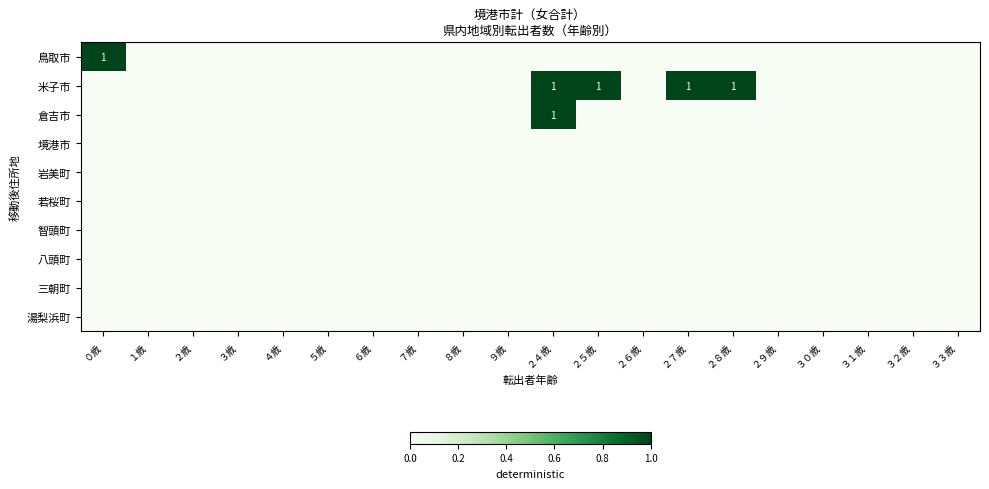

At ９歳, list the series in order from largest to smallest.

鳥取市, 米子市, 倉吉市, 境港市, 岩美町, 若桜町, 智頭町, 八頭町, 三朝町, 湯梨浜町